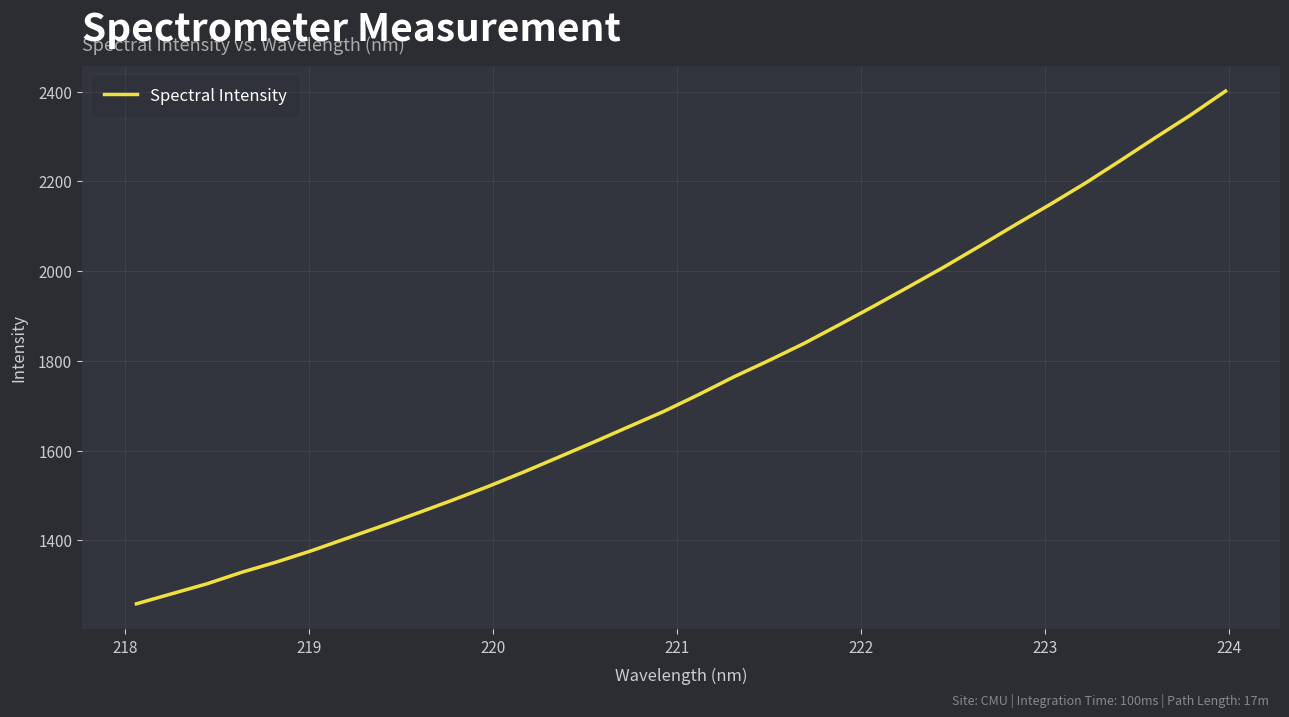

What is the greatest value displayed?

2401.1